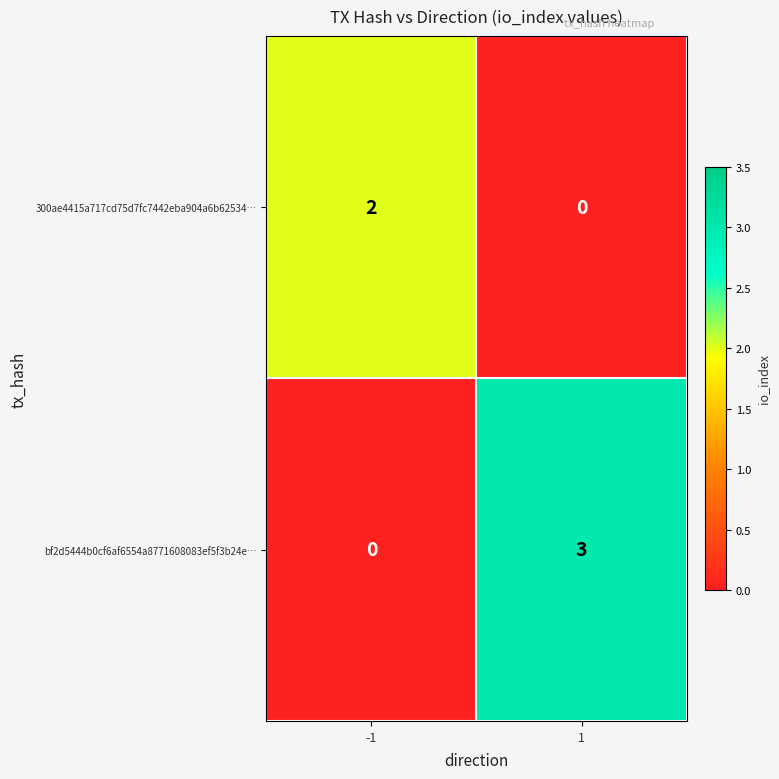

What is the difference between the highest and lowest values at 1?

3